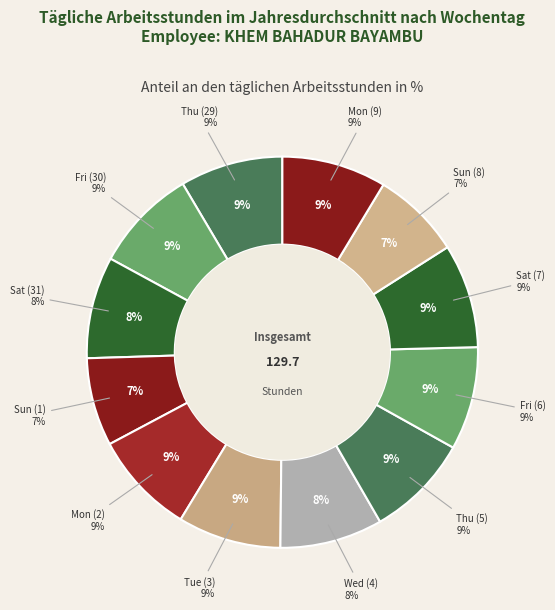

How many slices are in this pie chart?

12